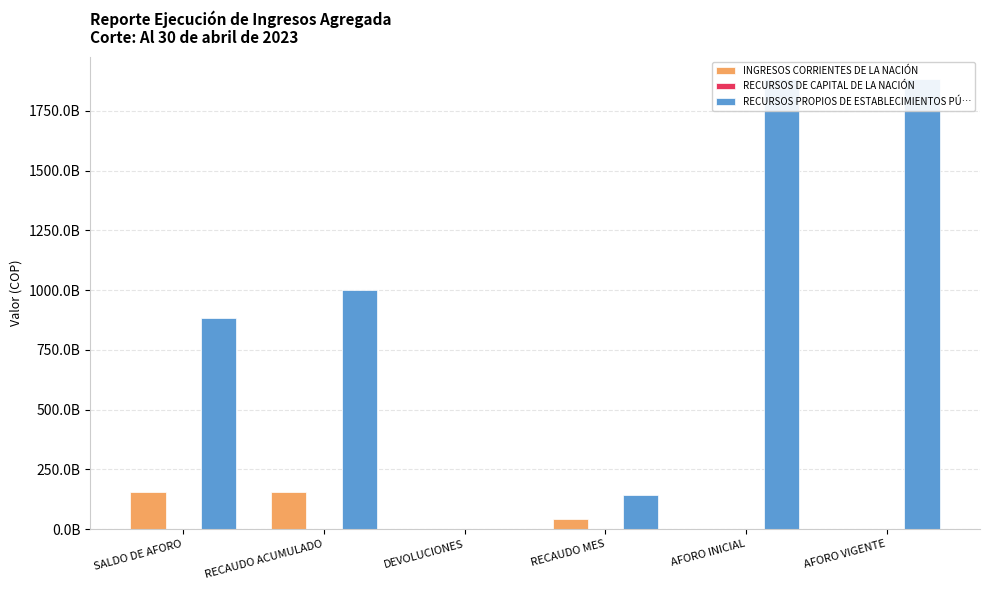

At which label does RECURSOS PROPIOS DE ESTABLECIMIENTOS PÚ… first exceed 999126924017?

RECAUDO ACUMULADO